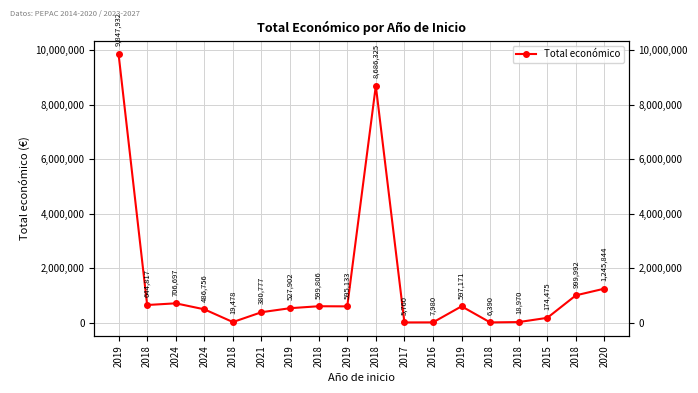

Between 2019 and 2021, which is larger?

2019